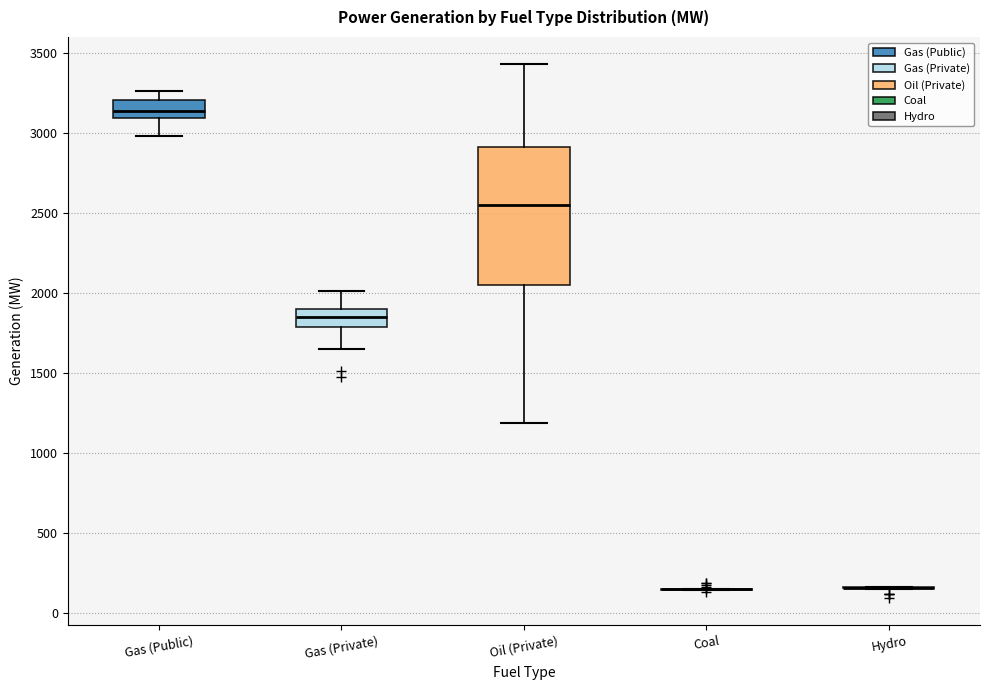

Where does the median line of the box for Gas (Private) sit on the y-axis? The values are not printed on the chart, so give them approximately, as read against the axis.

1850